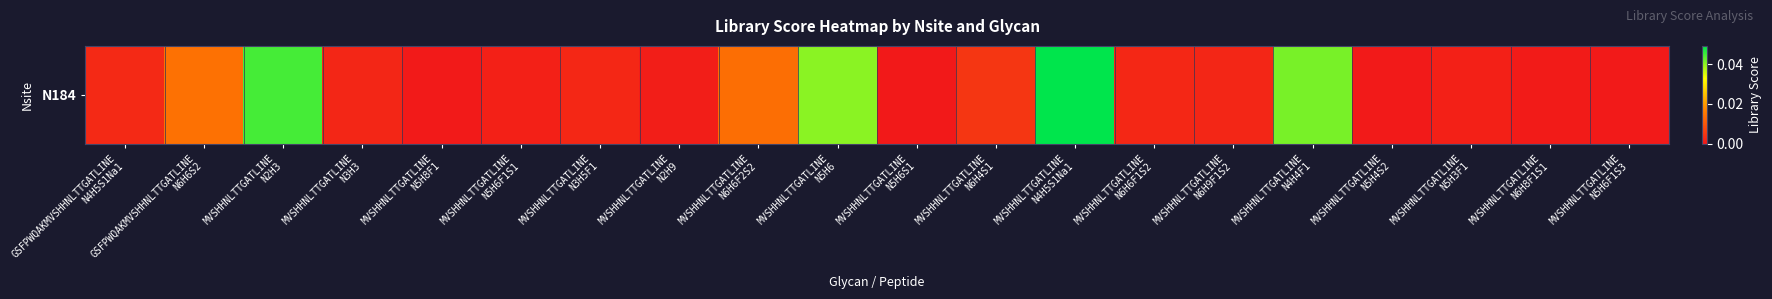

Which category has the lowest value across all series?

MVSHHNLTTGATLINE
N5H6S1